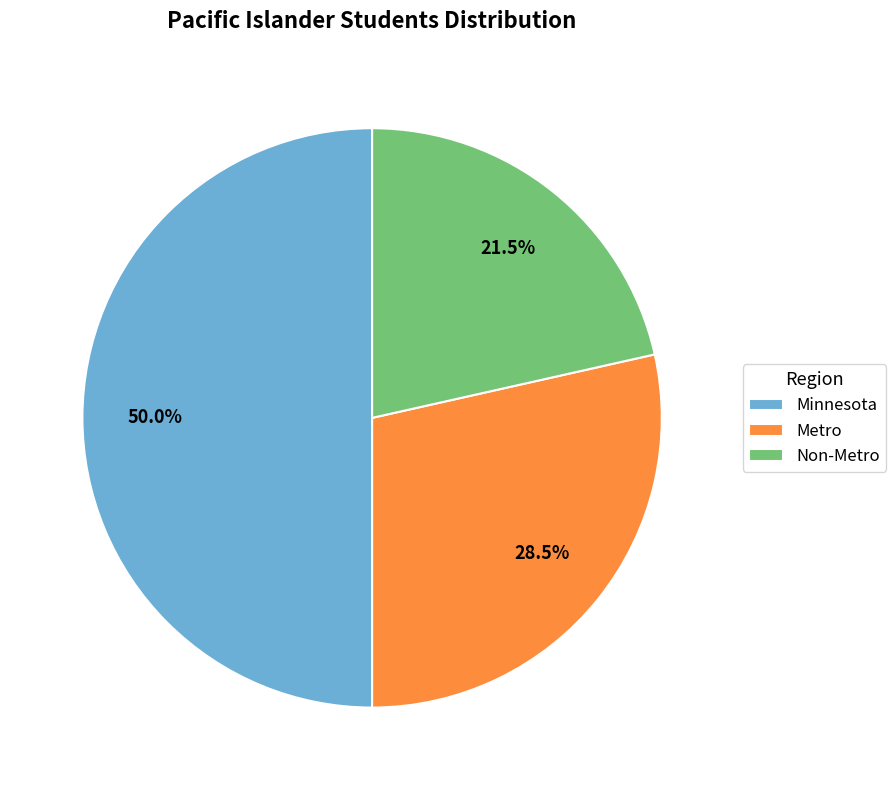

Combined, what portion of the pie is Metro and Minnesota?

78.5%